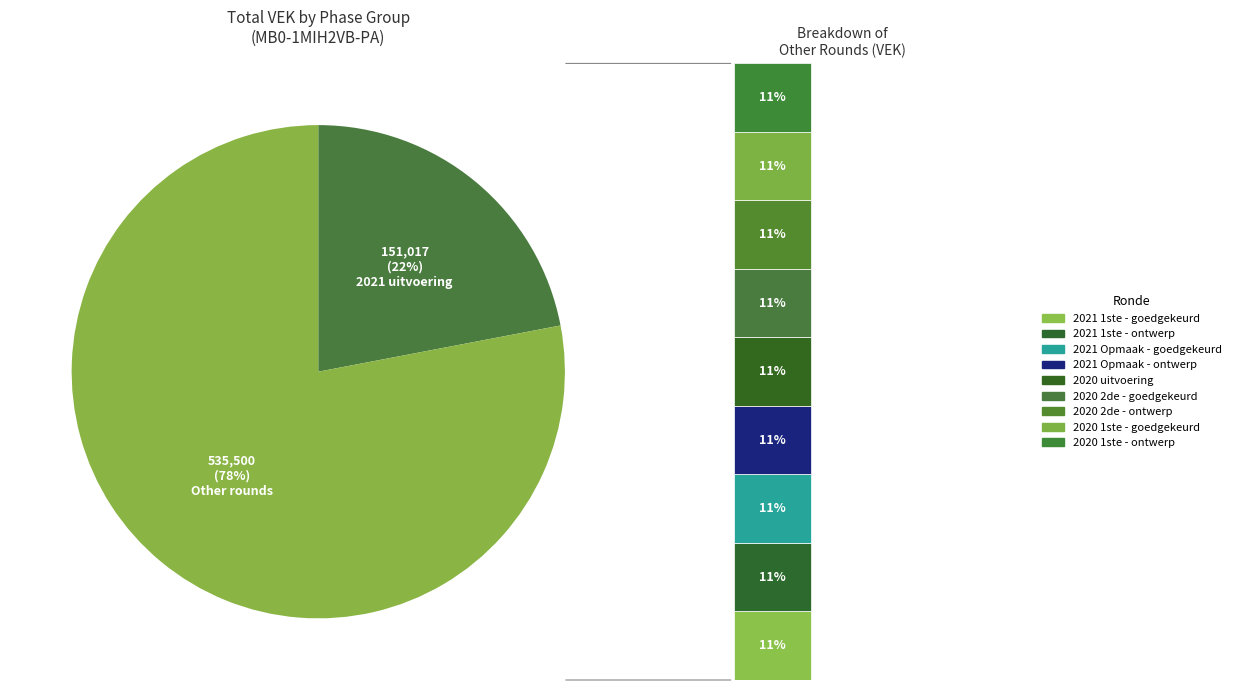

Is it true that 2020 1ste aanpassing - goedgekeurd is 9% of the pie?

True